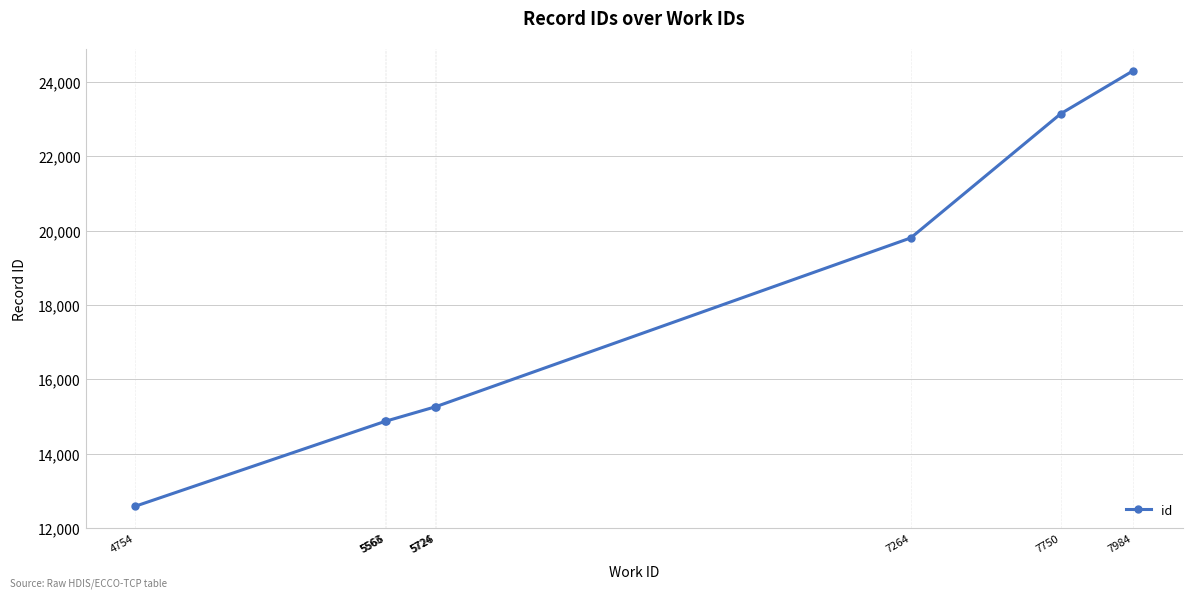

What is the greatest value displayed?

24300